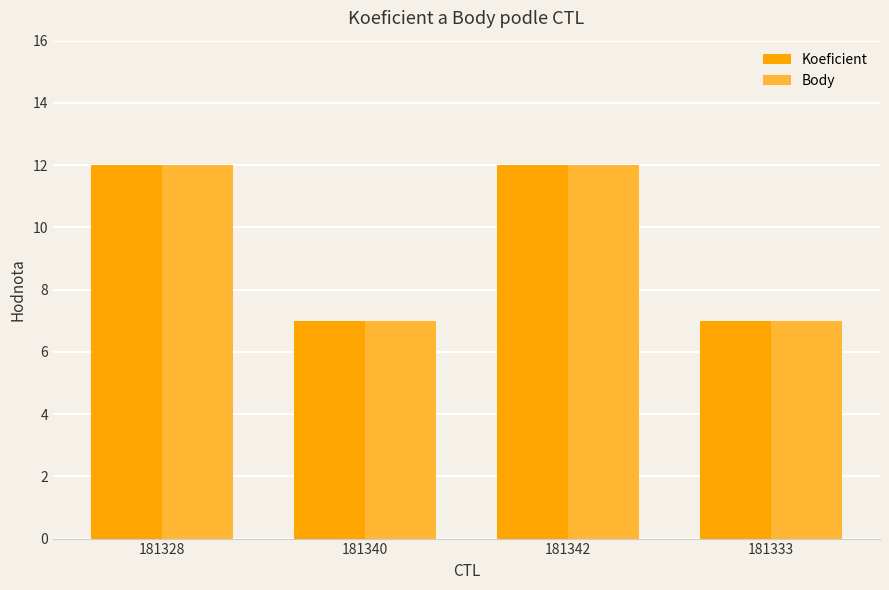

How many data points in Body are less than 12?

2